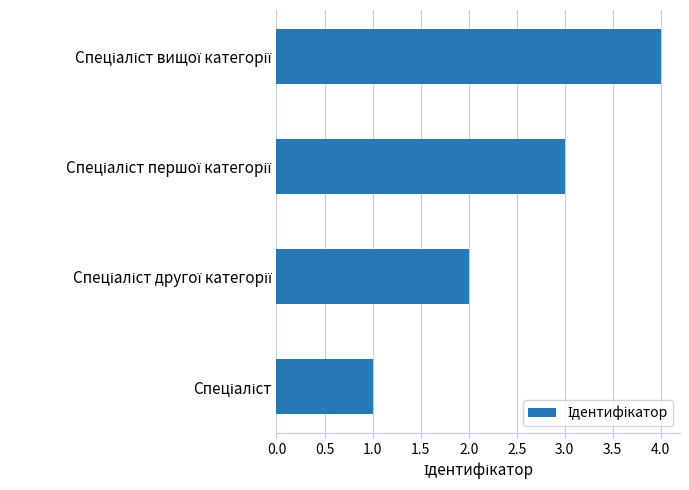

What is the maximum value shown in the chart?

4